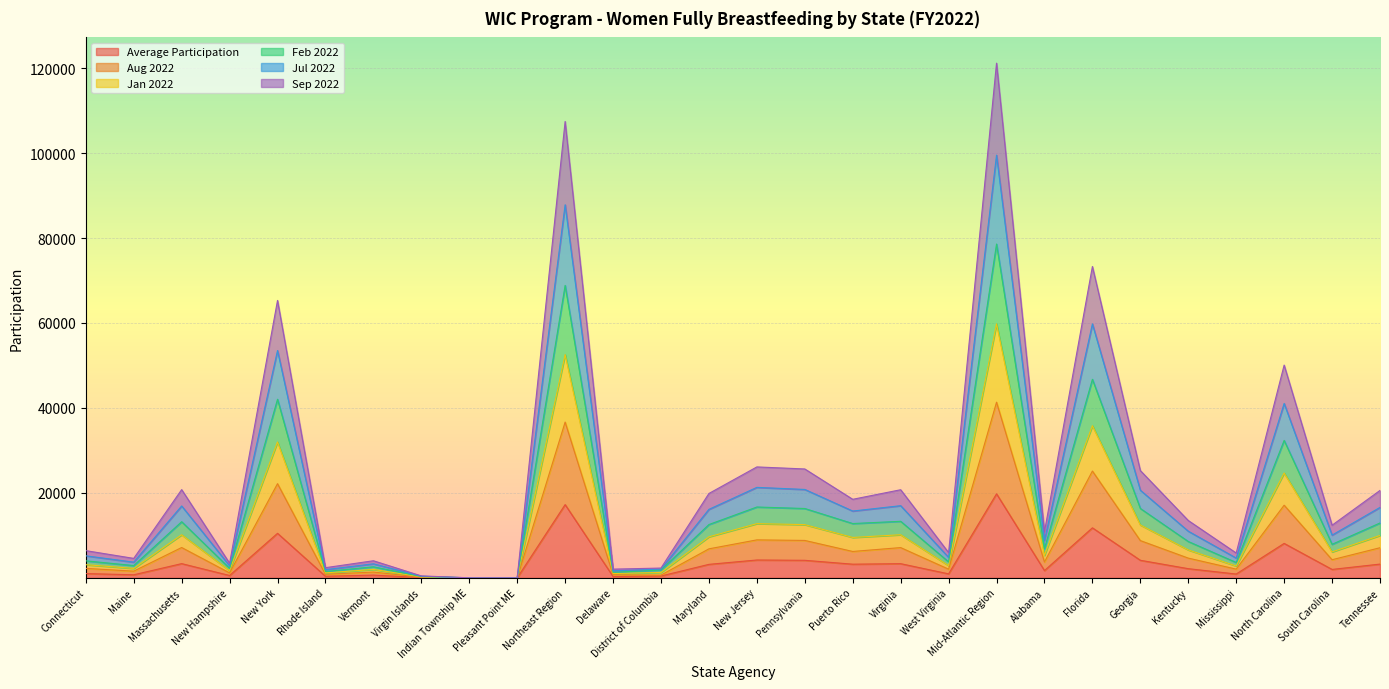

Reading left to right, what are all the values shown in this chart?

Average Participation: 1012.4	723.7	3352.2	557.8	10485.8	376.3	650.7	77.8	2.7	1.8	17241.1	319.5	433.8	3181.5	4207.2	4133.2	3221.4	3340.2	943.9	19780.7	1718.0	11777.8	4141.1	2163.3	903.6	8111.8	1985.2	3244.3
Aug 2022: 2232.4	1579.7	7144.2	1172.8	22172.8	841.3	1365.7	151.8	6.7	3.8	36671.1	731.5	650.8	6831.5	8942.2	8810.2	6215.4	7126.2	2044.9	41352.7	3731.0	25141.8	8773.1	4649.3	2056.6	17102.8	4268.2	7094.3
Jan 2022: 4009.4	2894.7	13218.2	2244.8	42044.8	1498.3	2605.7	311.8	9.7	7.8	68845.1	1308.5	1851.8	12554.5	16680.2	16327.2	12788.4	13316.2	3755.9	78582.7	6875.0	46741.8	16335.1	8561.3	3621.6	32354.8	7901.2	12922.3
Feb 2022: 3097.4	2226.7	10143.2	1701.8	31994.8	1167.3	1985.7	235.8	7.7	5.8	52566.1	1018.5	1266.8	9663.5	12763.2	12533.2	9515.4	10149.2	2884.9	59794.7	5285.0	35819.8	12448.1	6580.3	2793.6	24685.8	6106.2	9990.3
Jul 2022: 6410.4	4585.7	20772.2	3439.8	65307.8	2397.3	4028.7	461.8	17.7	11.8	107433.1	2054.5	2309.8	19868.5	26116.2	25634.2	18493.4	20745.2	5940.9	121162.7	10860.0	73297.8	25255.1	13501.3	5850.6	50086.8	12394.2	20583.3
Sep 2022: 5192.4	3699.7	16924.2	2839.8	53515.8	1934.3	3306.7	389.8	13.7	9.8	87826.1	1666.5	2058.8	16127.5	21302.2	20810.2	15729.4	16991.2	4820.9	99506.7	8793.0	59780.8	20630.1	10986.3	4659.6	41056.8	10065.2	16588.3